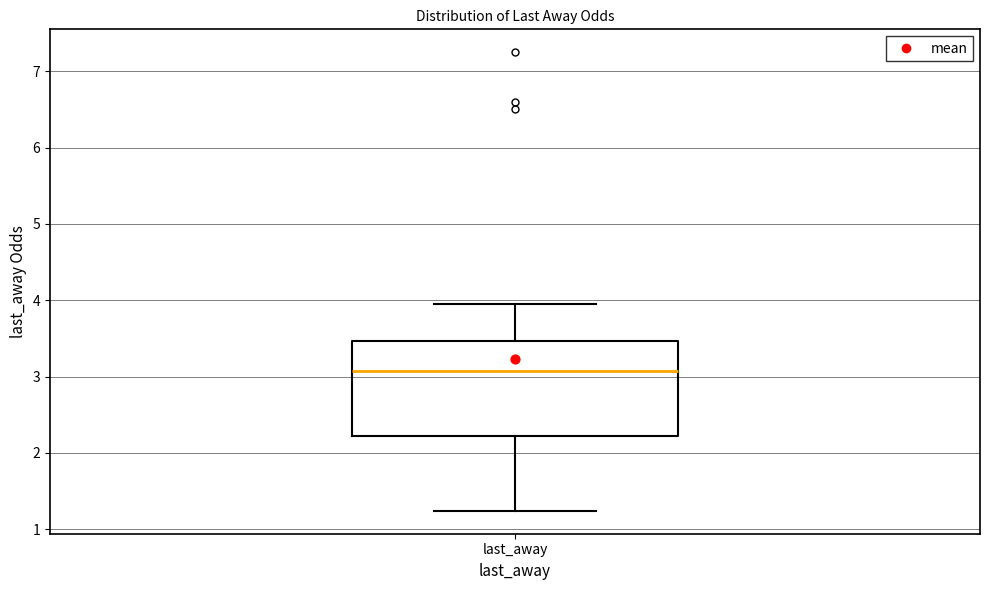

Read this box plot against the y-axis: the position of the median line, the range covered by the box, and the ends of both whiskers. The values are not printed on the chart, so give them approximately, as read against the axis.

median 3.1, box 2.2 to 3.5, whiskers 1.2 to 4.0